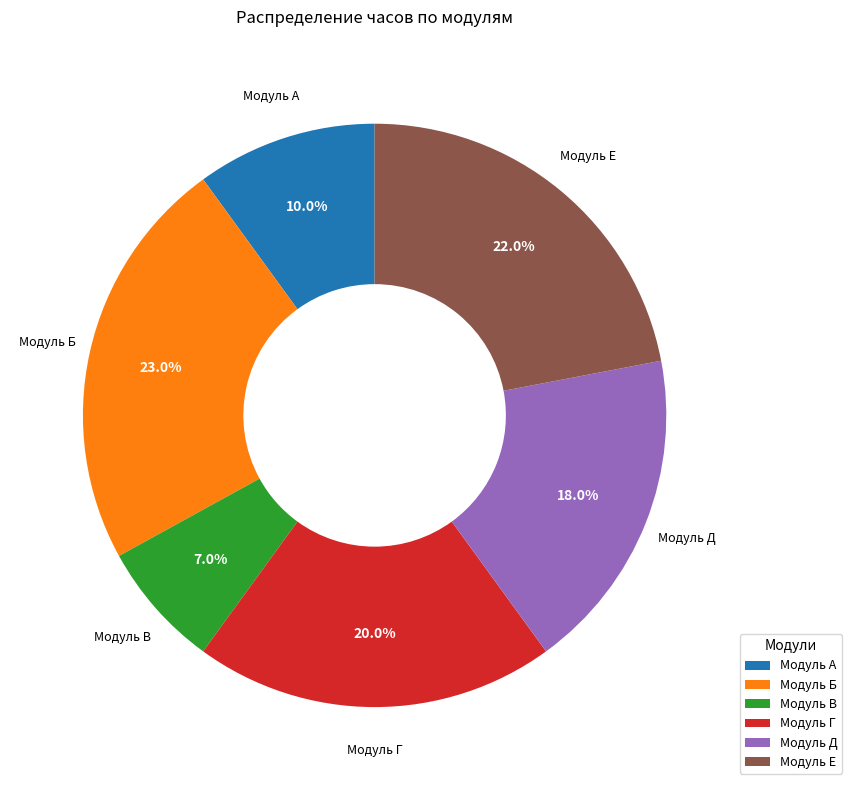

Which category has the biggest portion of the pie?

Модуль Б